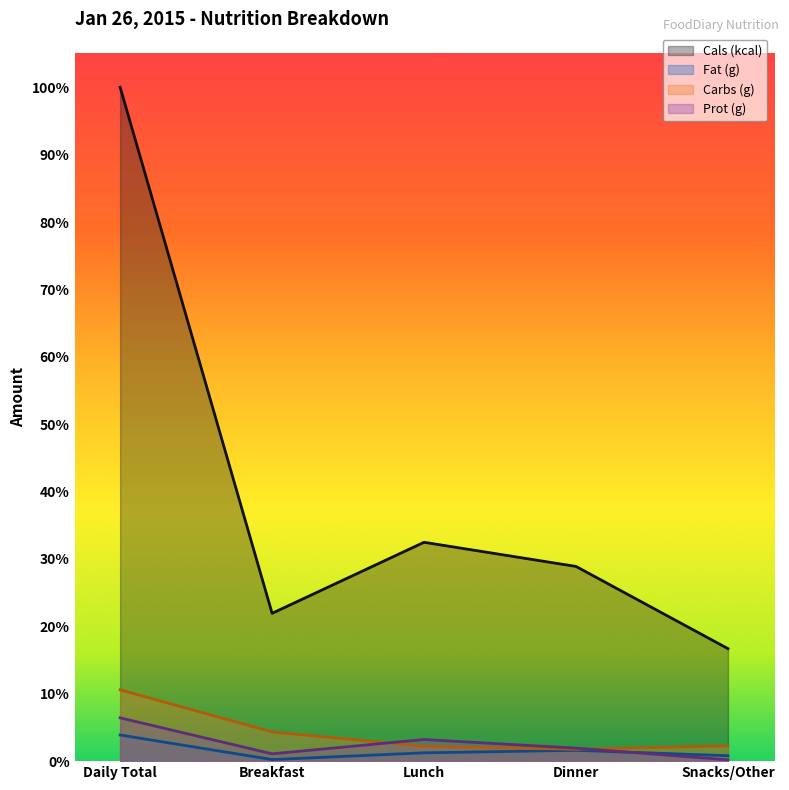

What are all the series names shown in the legend?

Cals (kcal), Fat (g), Carbs (g), Prot (g)